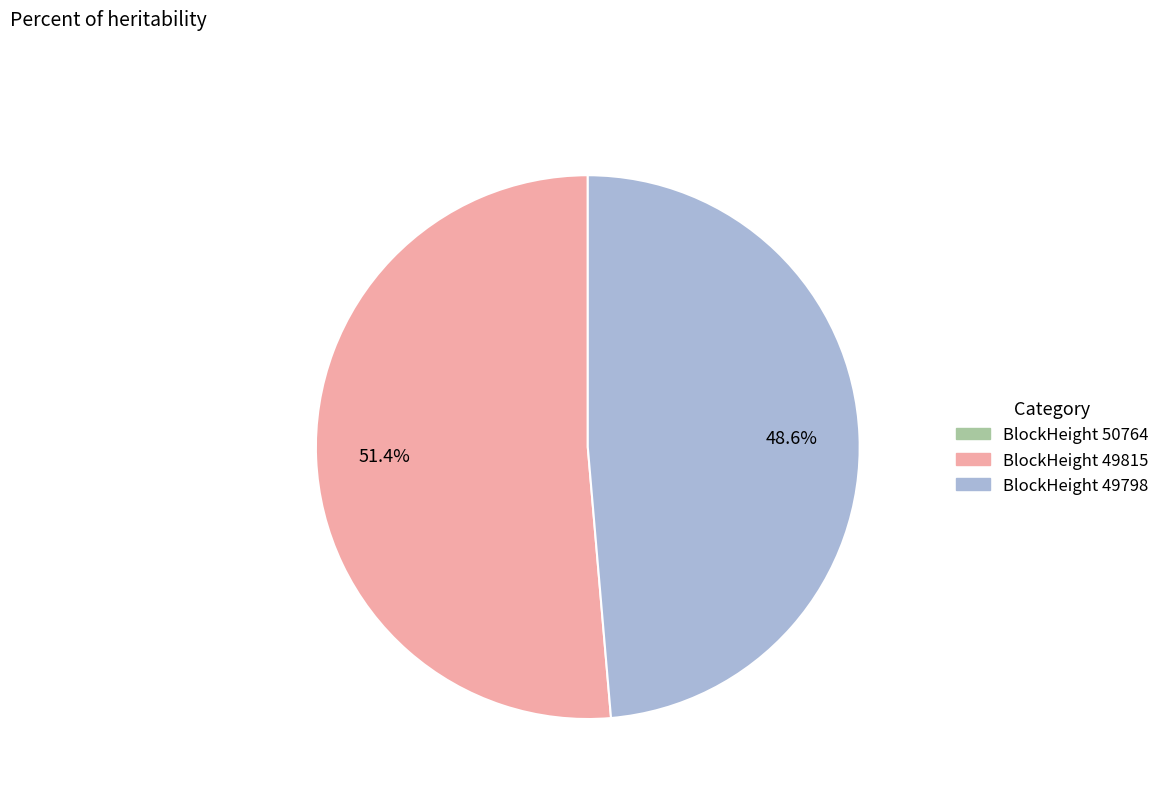

Does any single category account for the majority?

Yes